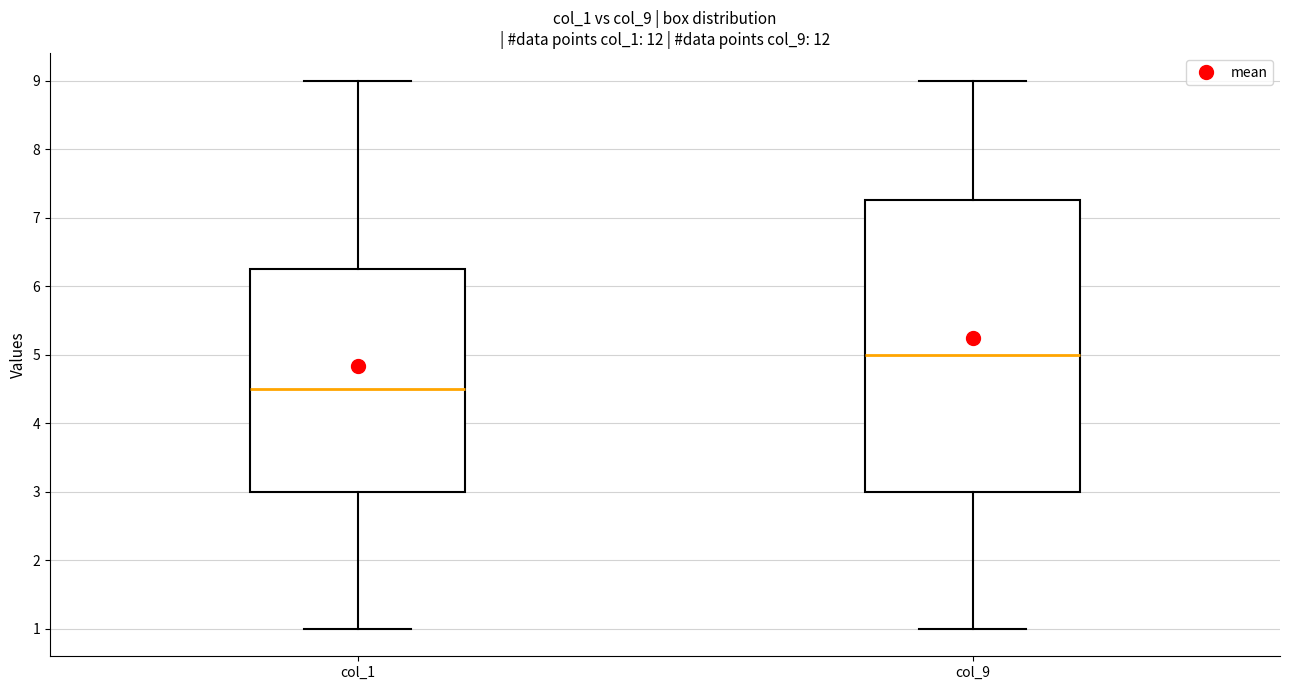

Which box has the highest median line?

col_9